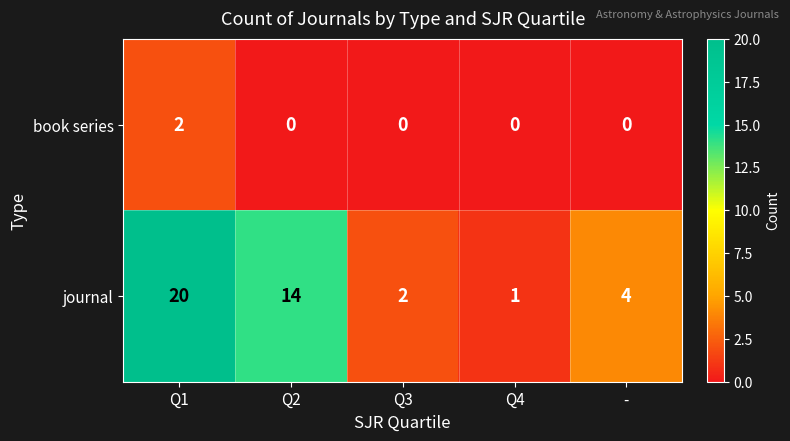

Which series has the widest spread of values?

journal